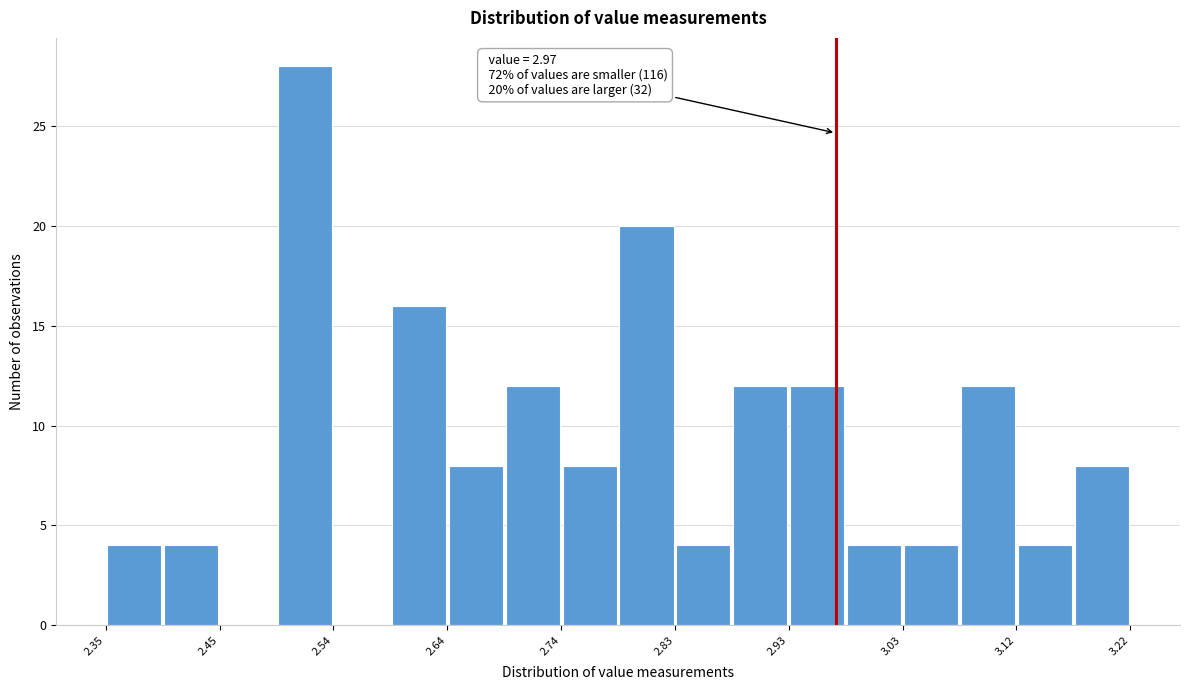

Which range on the x-axis has the tallest bar?

2.50 to 2.54